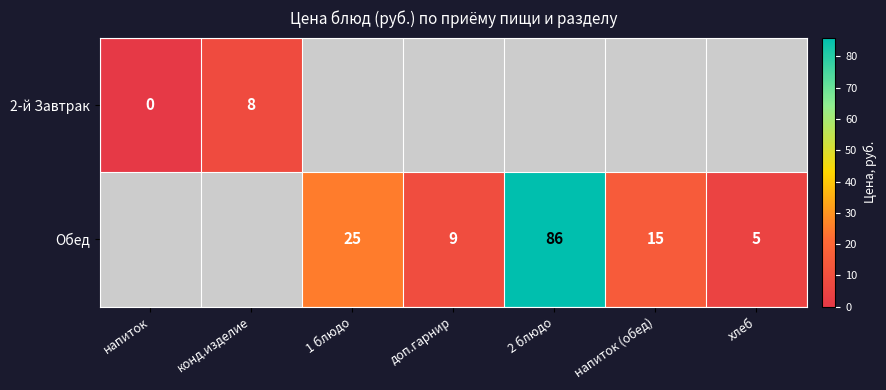

The value of 2-й Завтрак at конд.изделие is 5. True or false?

False